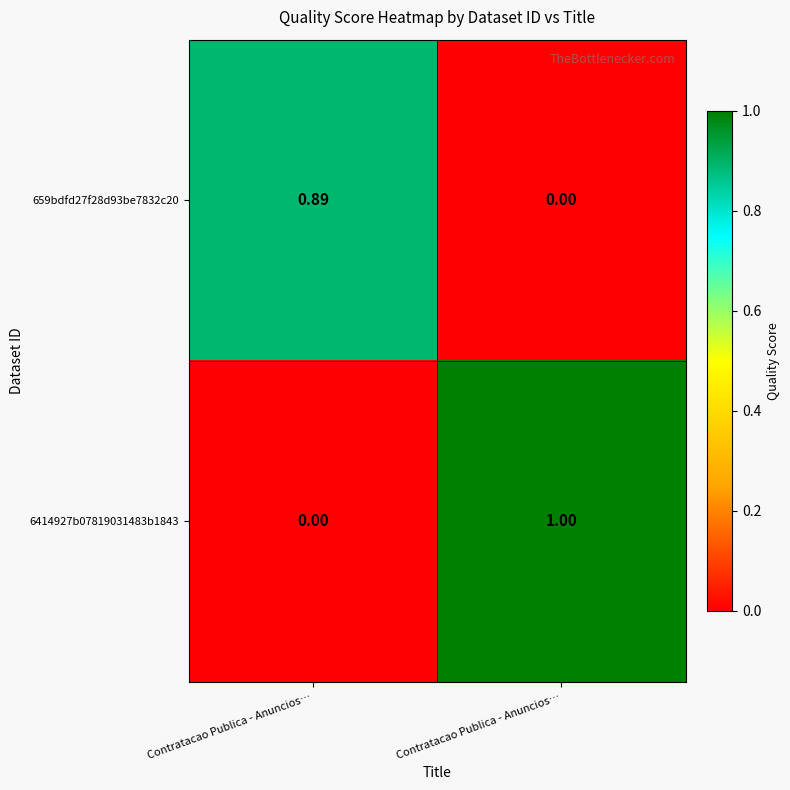

How many positive values does the 659bdfd27f28d93be7832c20 series have?

1